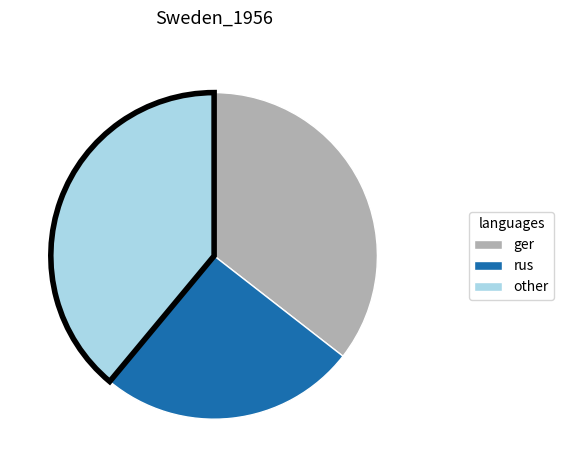

Count the number of slices in the pie.

3